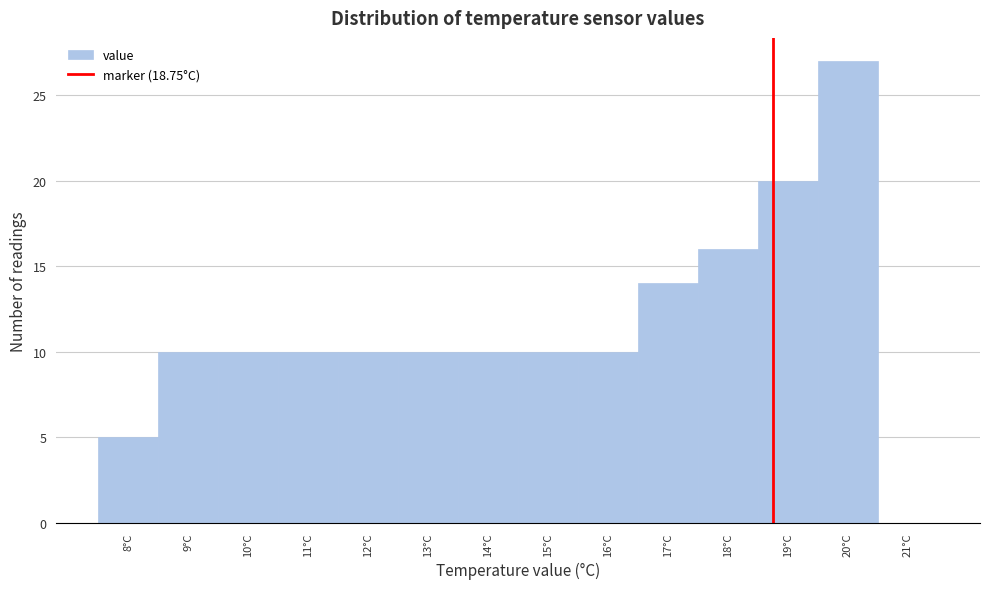

Reading left to right, list every bar in this chart as the range it spans on the x-axis followed by its height. The values are not printed on the chart, so give them approximately, as read against the axis.

7.5 to 8.5: 5
8.5 to 9.5: 10
9.5 to 10.5: 10
10.5 to 11.5: 10
11.5 to 12.5: 10
12.5 to 13.5: 10
13.5 to 14.5: 10
14.5 to 15.5: 10
15.5 to 16.5: 10
16.5 to 17.5: 14
17.5 to 18.5: 16
18.5 to 19.5: 20
19.5 to 20.5: 27
20.5 to 21.5: 0